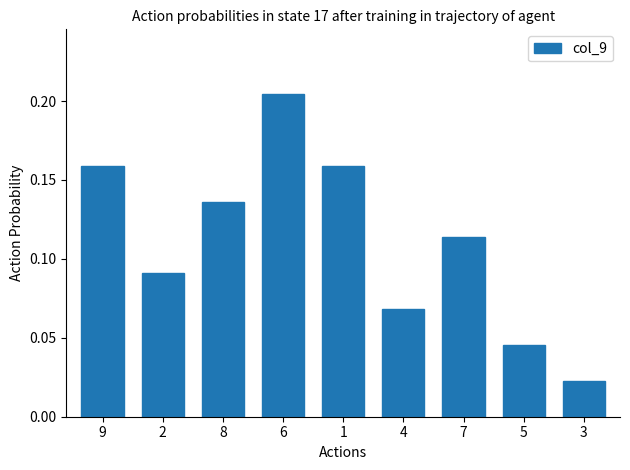

Count the number of categories in the chart.

9